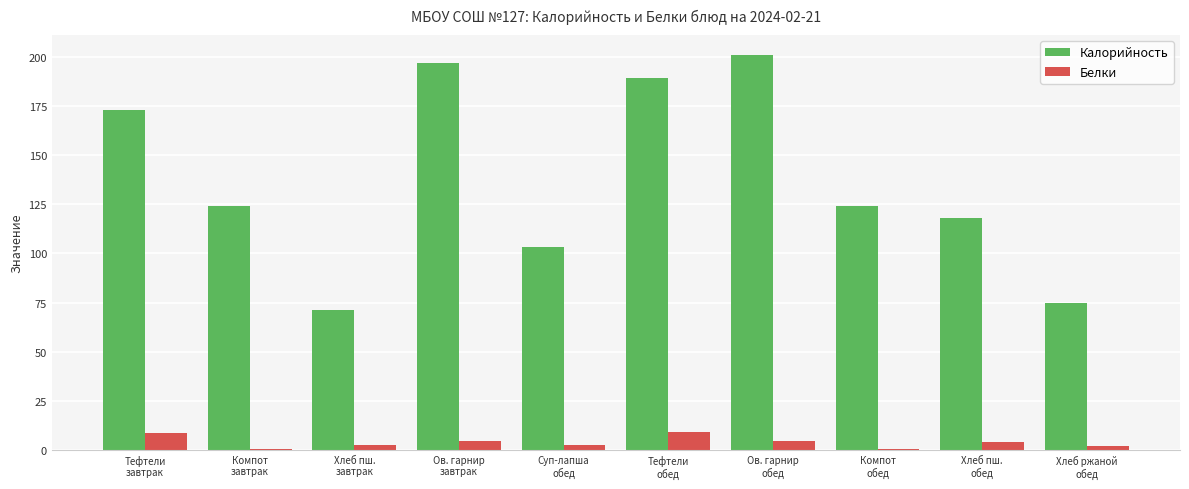

What is the sum of all Белки values?

38.6